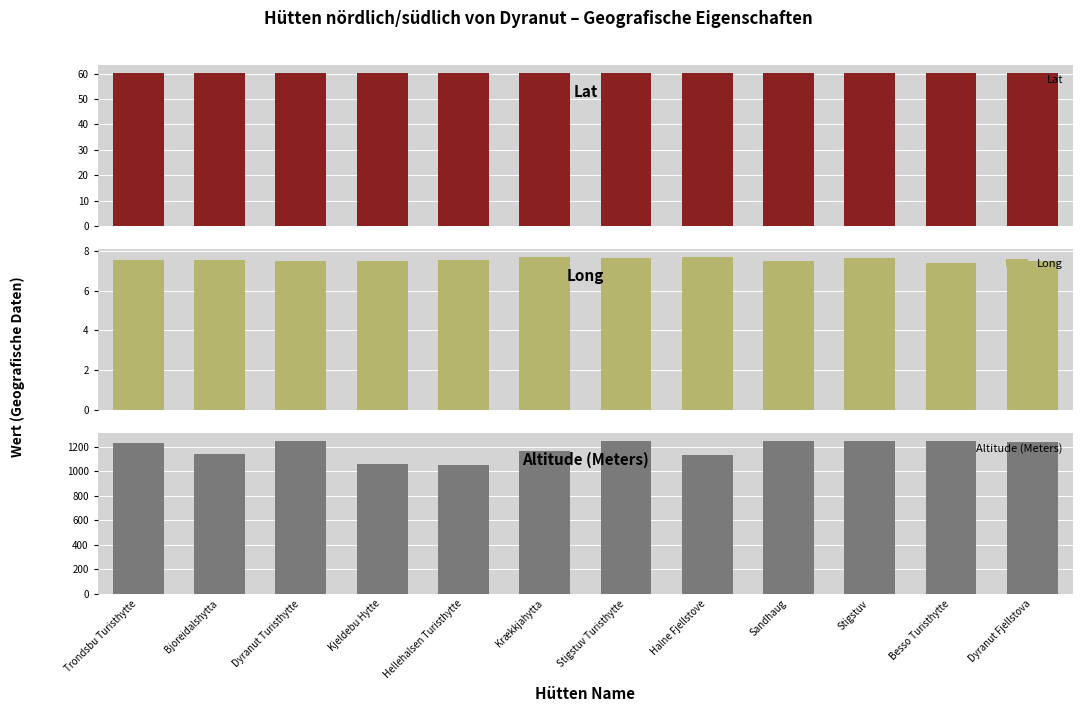

What value does the Altitude (Meters) series have at Krækkjahytta?

1161